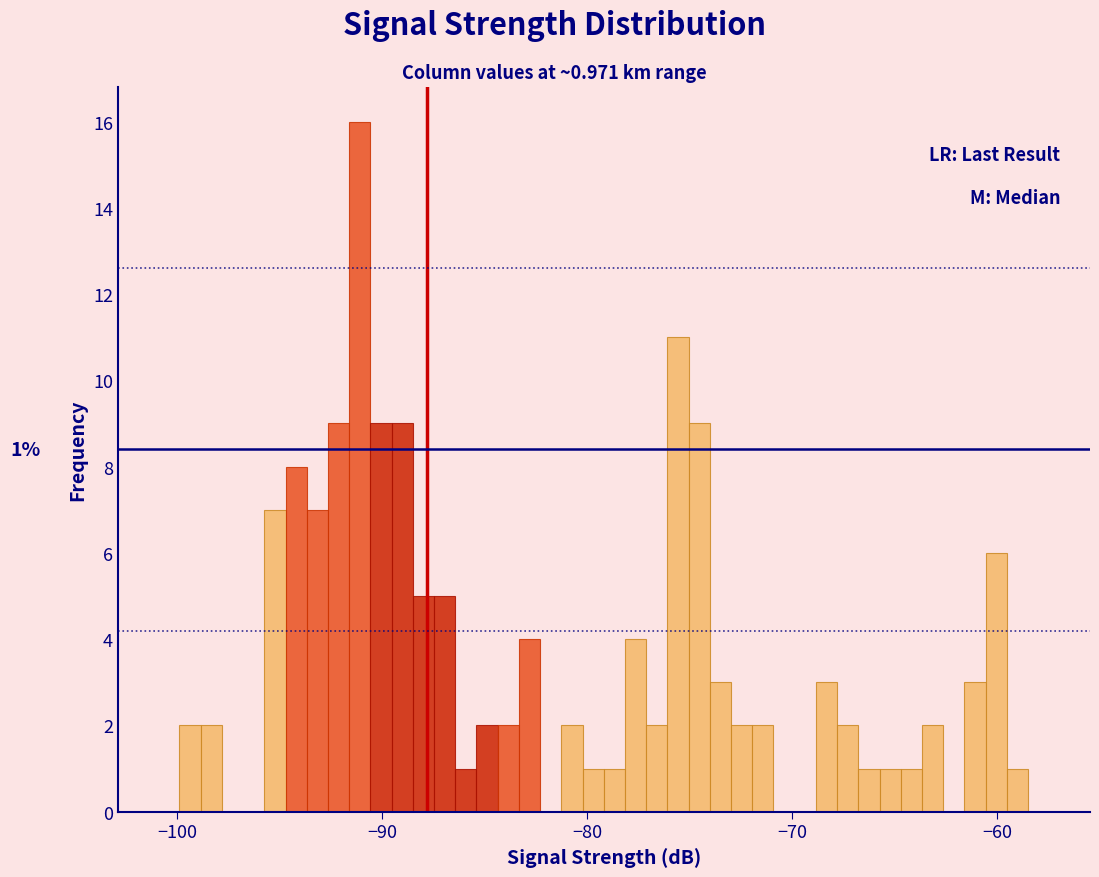

Around what value on the x-axis is the tallest bar? Give the approximate position of its centre, as read against the axis.

-91